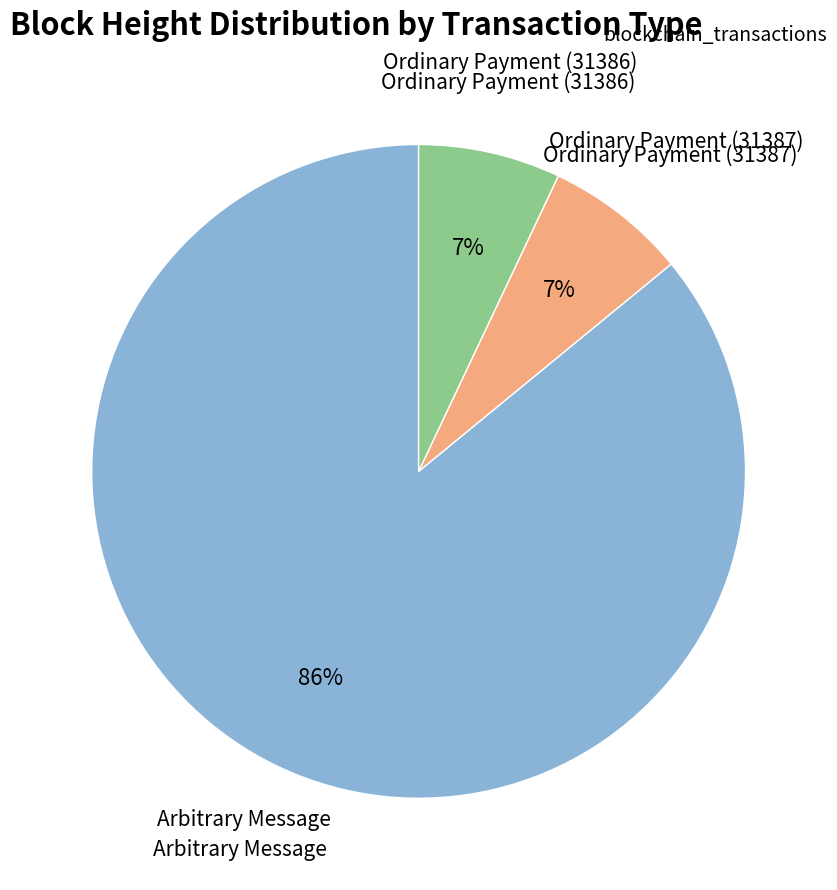

To the nearest percent, what is the average slice percentage?

33%